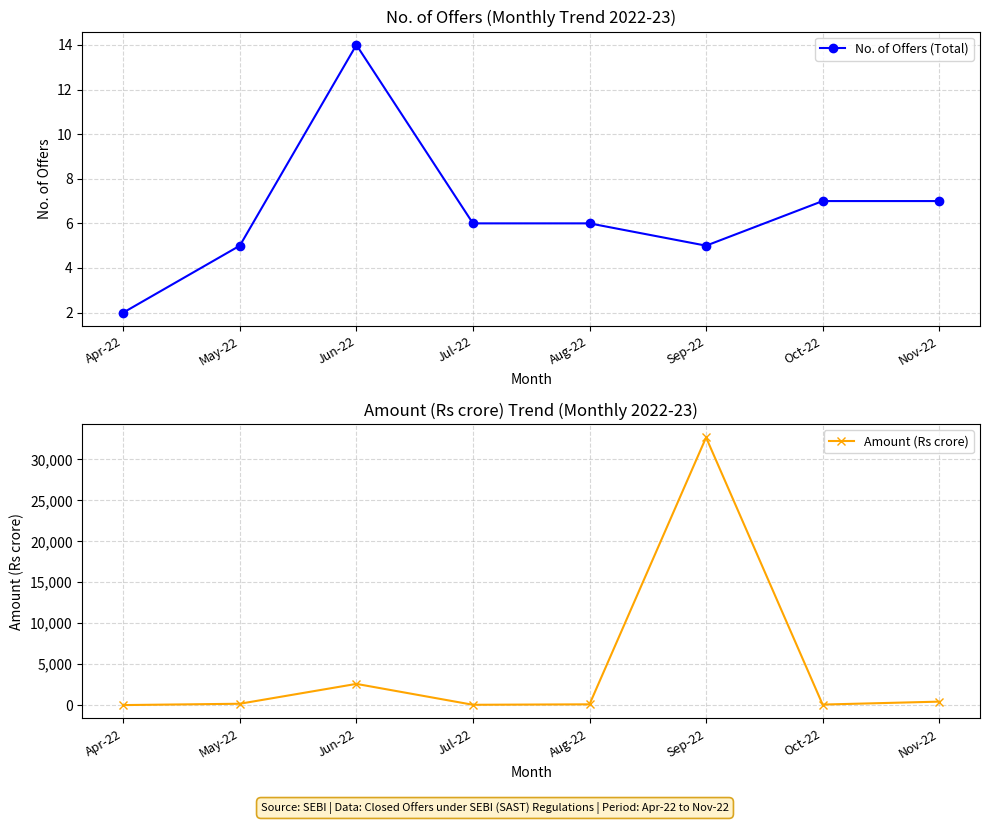

What is the difference between the Amount (Rs crore) values at Jul-22 and May-22?

126.3